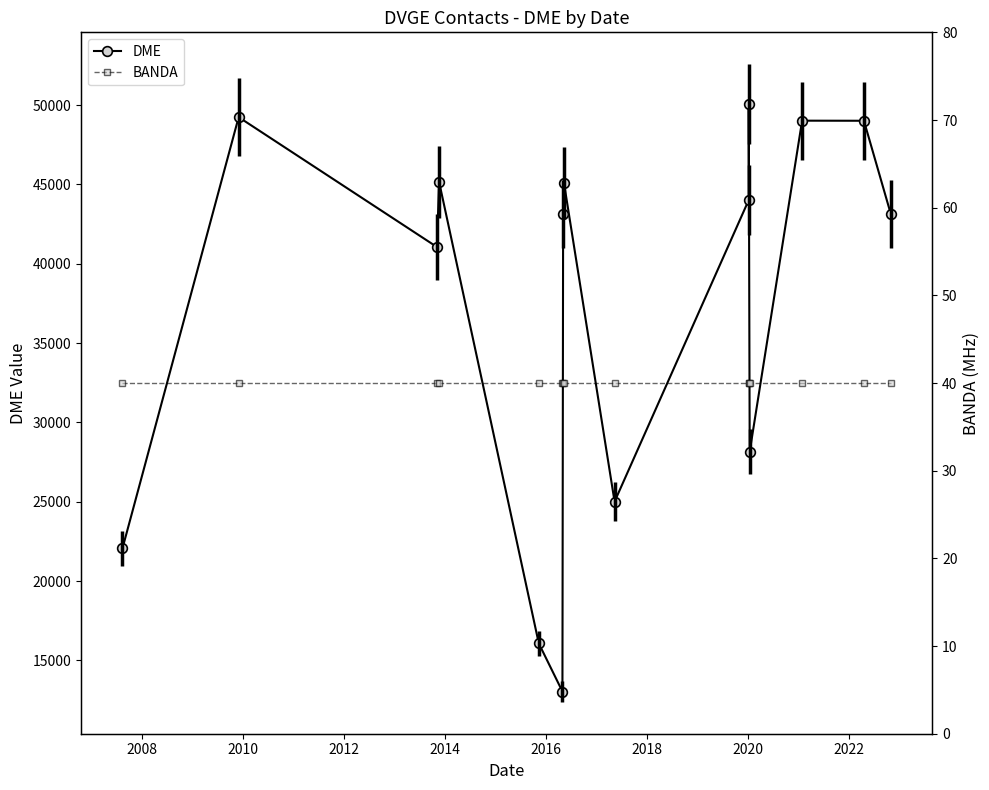

Is the value of BANDA at 13 greater than the value of DME at 2024?

No